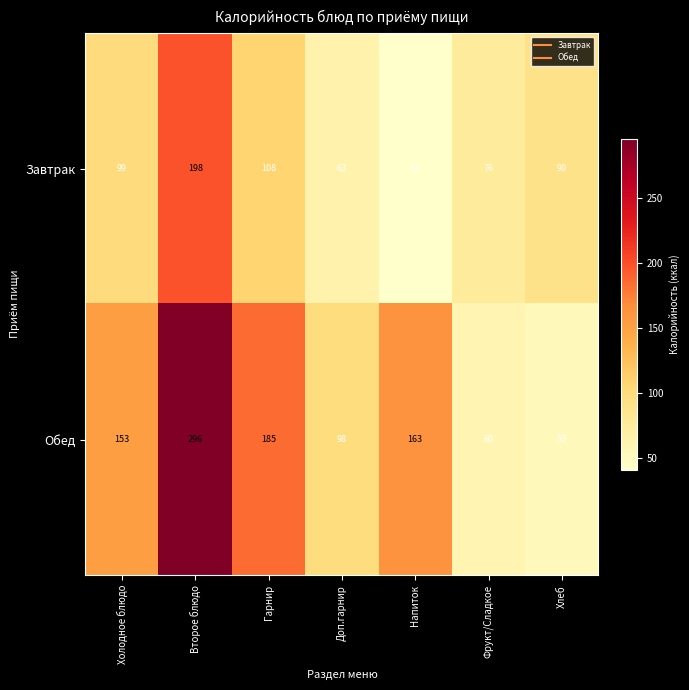

Where is Завтрак nearest to the value 119?

Гарнир